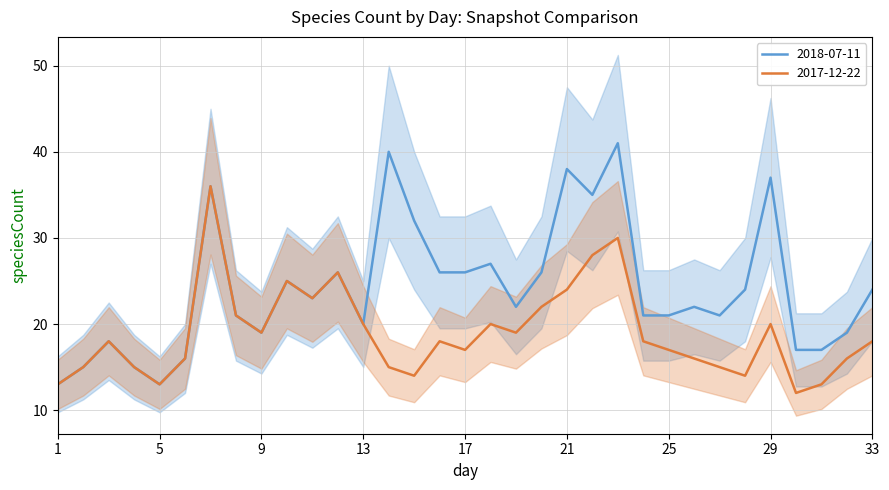

What is the value of the 23rd point from the left?

41